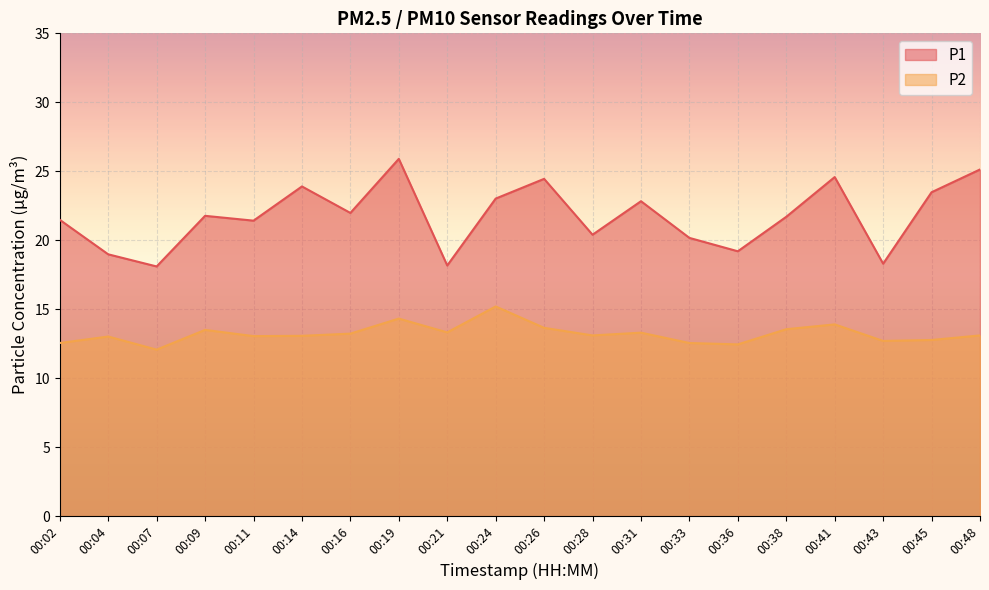

What is the difference between the maximum and minimum values in the P1 series?

7.8